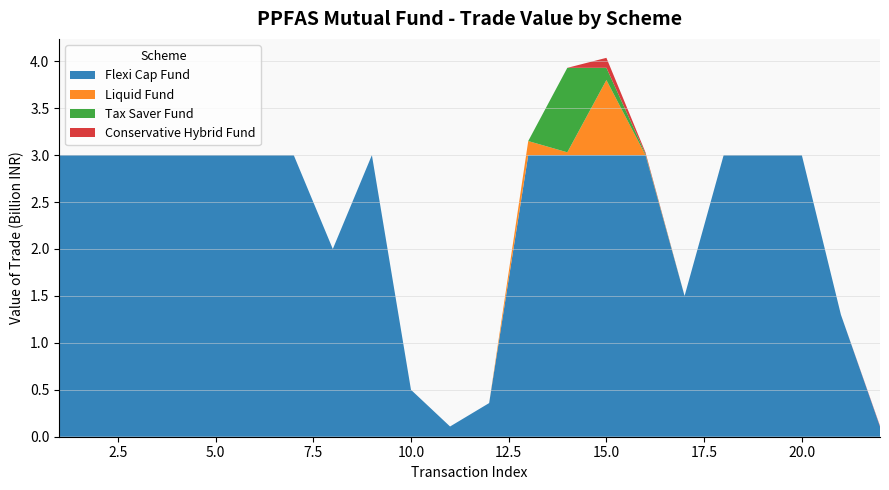

Reading left to right, what are all the values shown in this chart?

Flexi Cap Fund: 2999506110	2999506110	2999506110	2999506110	2999506110	2999506110	2999506110	1999670740	2999506110	499925605	108983727	358446379	2999506110	2999534040	2999534040	2999534040	1499767020	2999534040	2999534040	2999534040	1299802127	108483474
Liquid Fund: 0	0	0	0	0	0	0	0	0	0	0	0	149977564	29995512	799880968	0	0	0	0	0	0	0
Tax Saver Fund: 0	0	0	0	0	0	0	0	0	0	0	0	0	899851833	130480481	12998055	0	0	0	0	0	0
Conservative Hybrid Fund: 0	0	0	0	0	0	0	0	0	0	0	0	0	0	105984145	15997606	0	0	70000	0	0	6998933